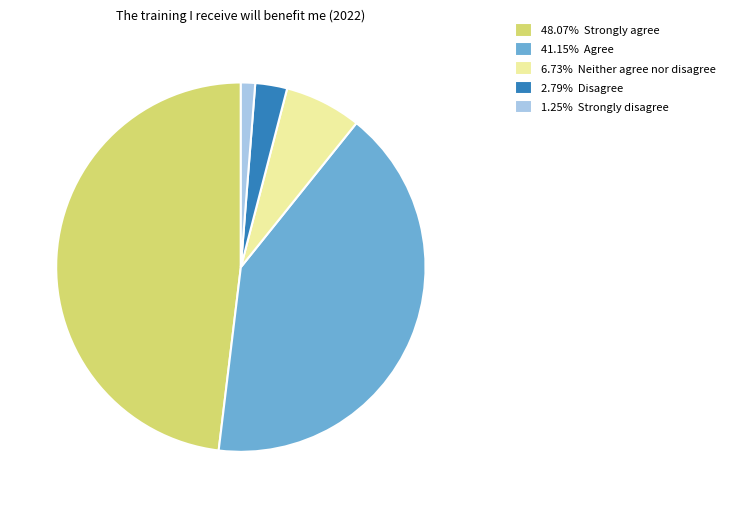

Does 2.79% Disagree represent more than half of the total?

No